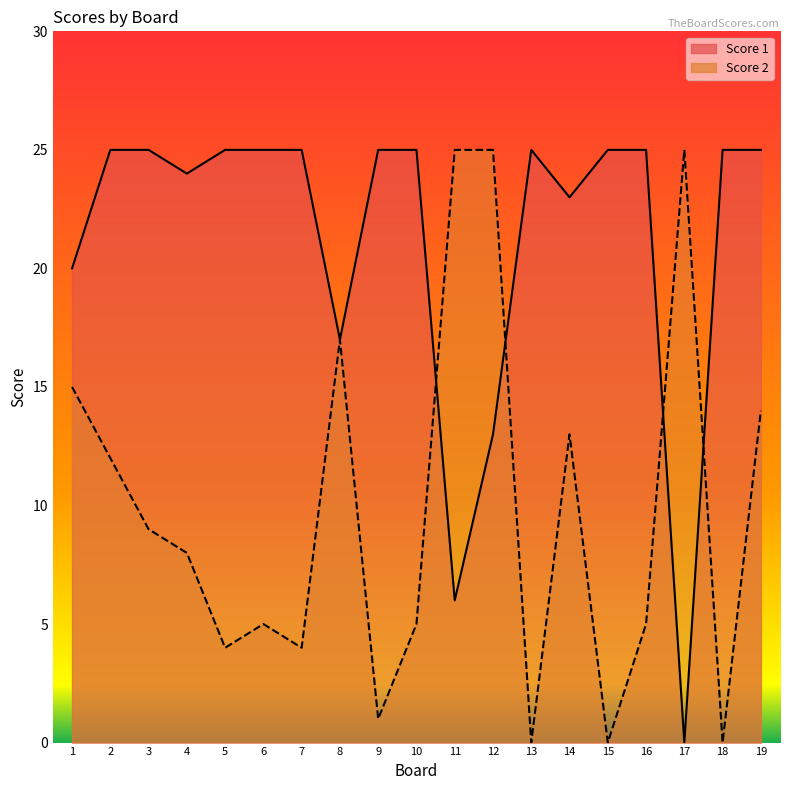

At which category is the sum across all series the highest?

19